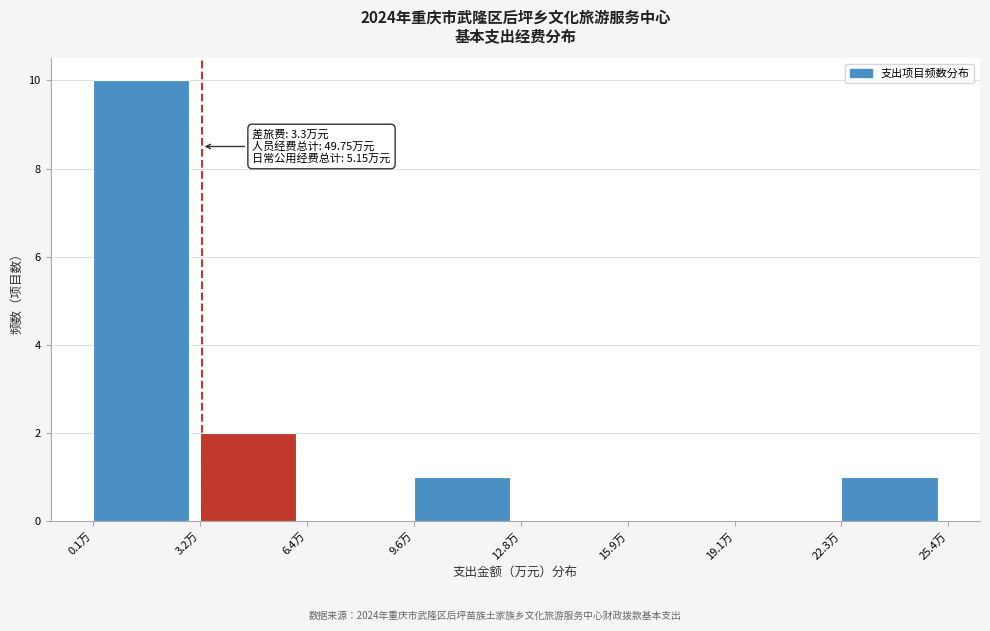

Over which range of the x-axis is the bar tallest?

0.0 to 3.0